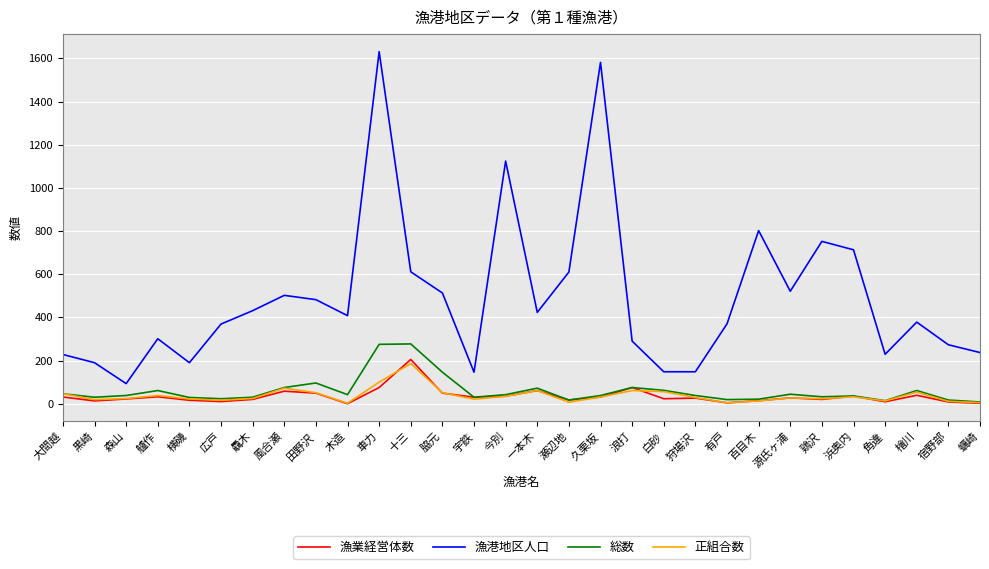

What is the sum of all 漁港地区人口 values?

14694